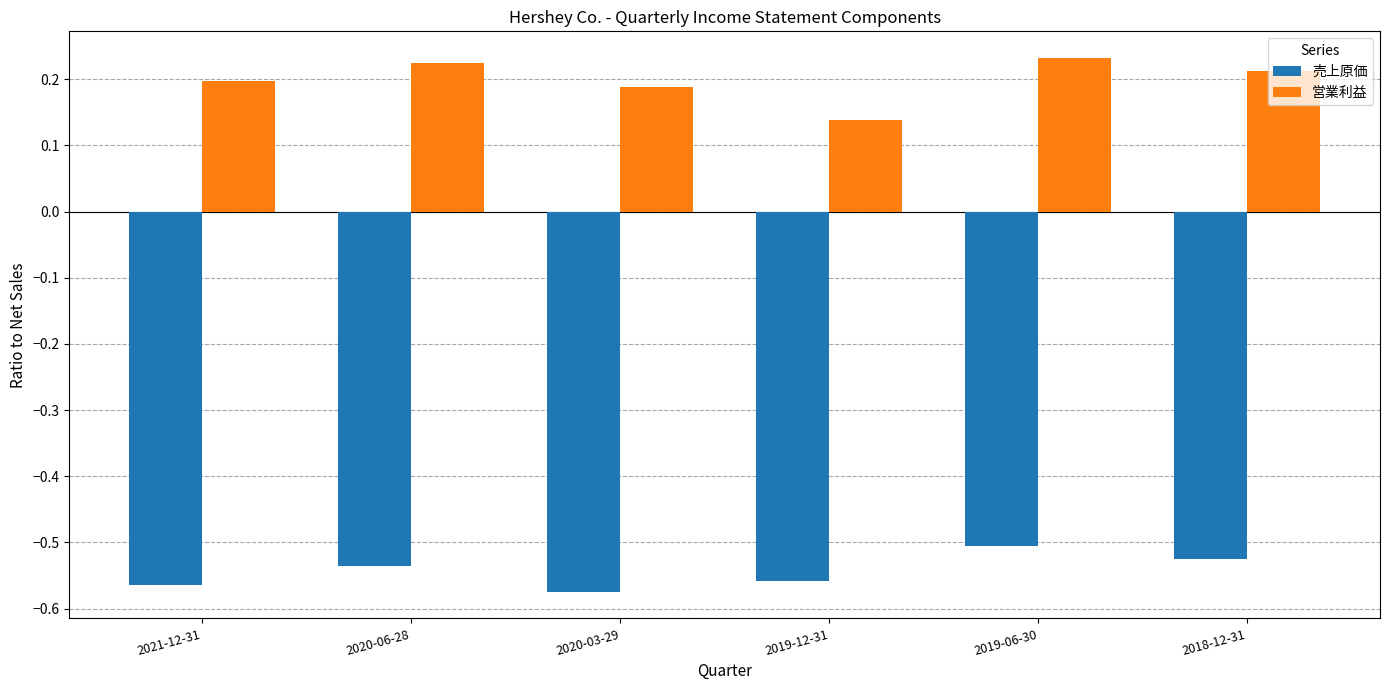

What is the difference between the highest and lowest values at 2020-03-29?

0.8